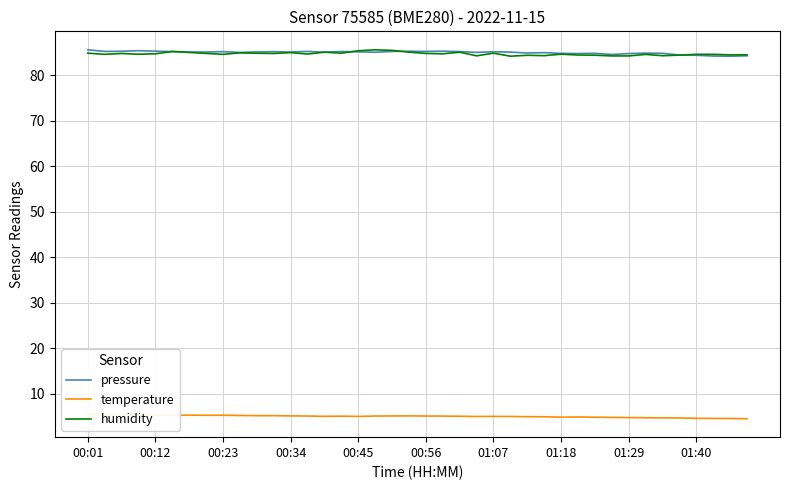

True or false: pressure has a value of 22.5 at 01:29.

False